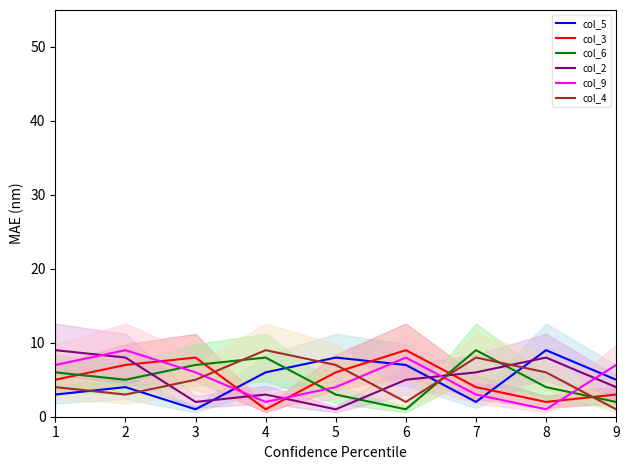

At which label does col_4 first exceed 5?

4